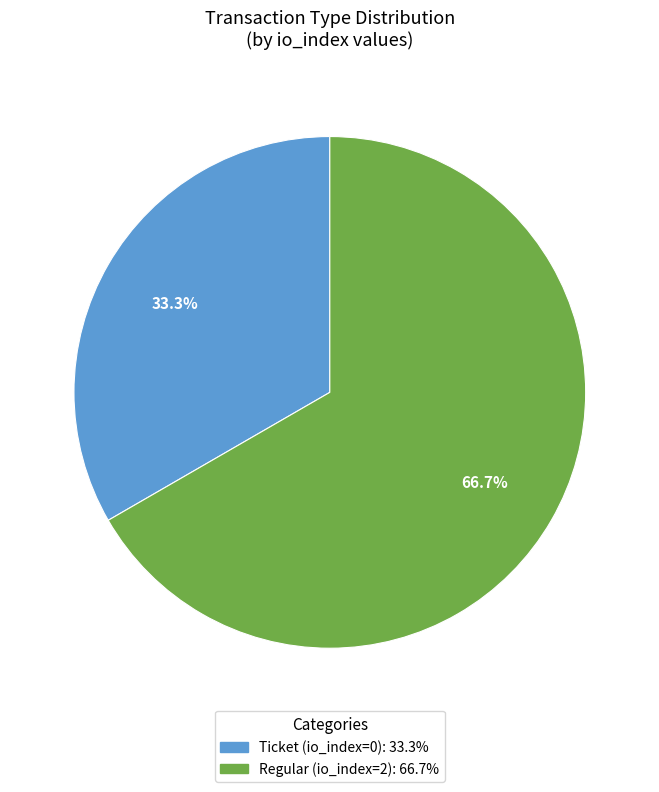

Is it true that Regular is 93% of the pie?

False